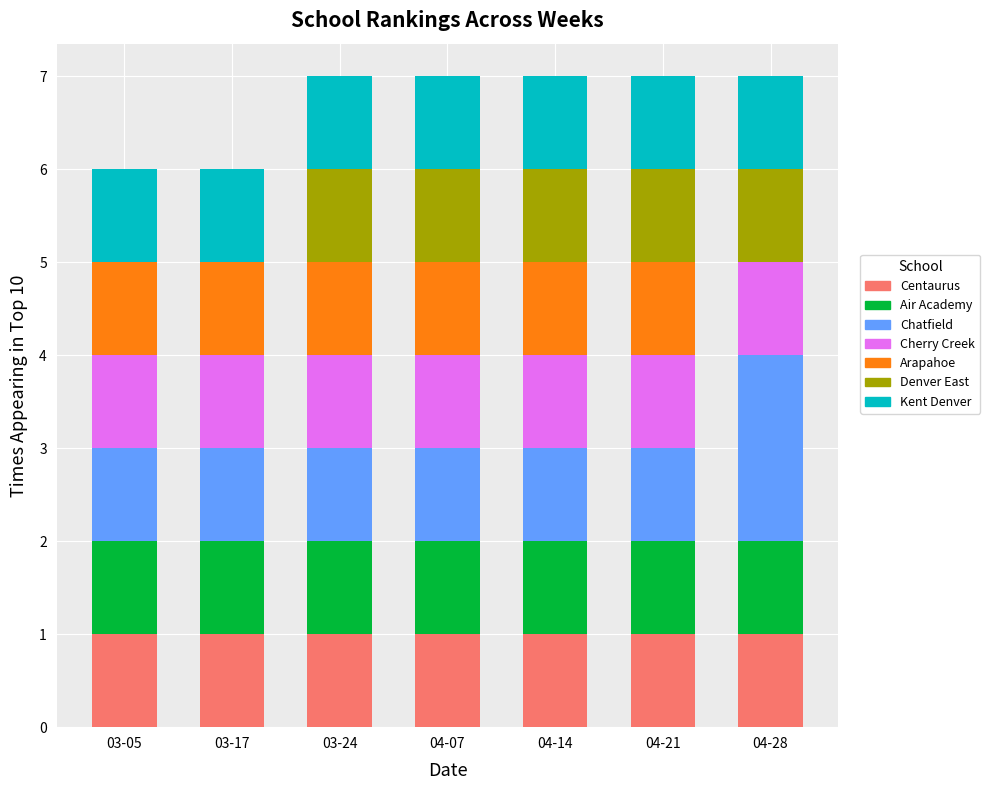

What is the total value across all series at 03-05?

6